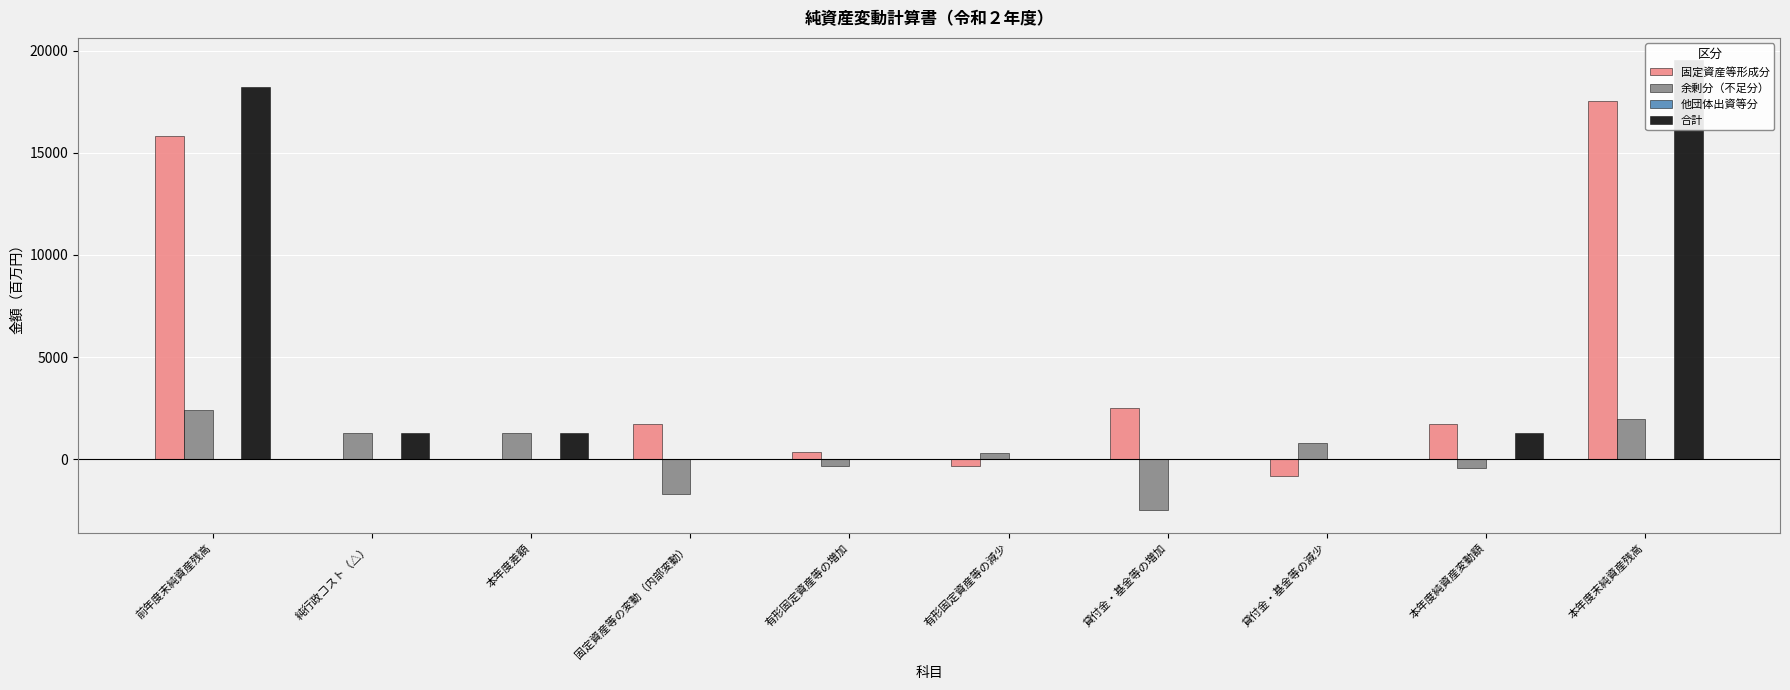

At which label does 他団体出資等分 reach its minimum?

前年度末純資産残高